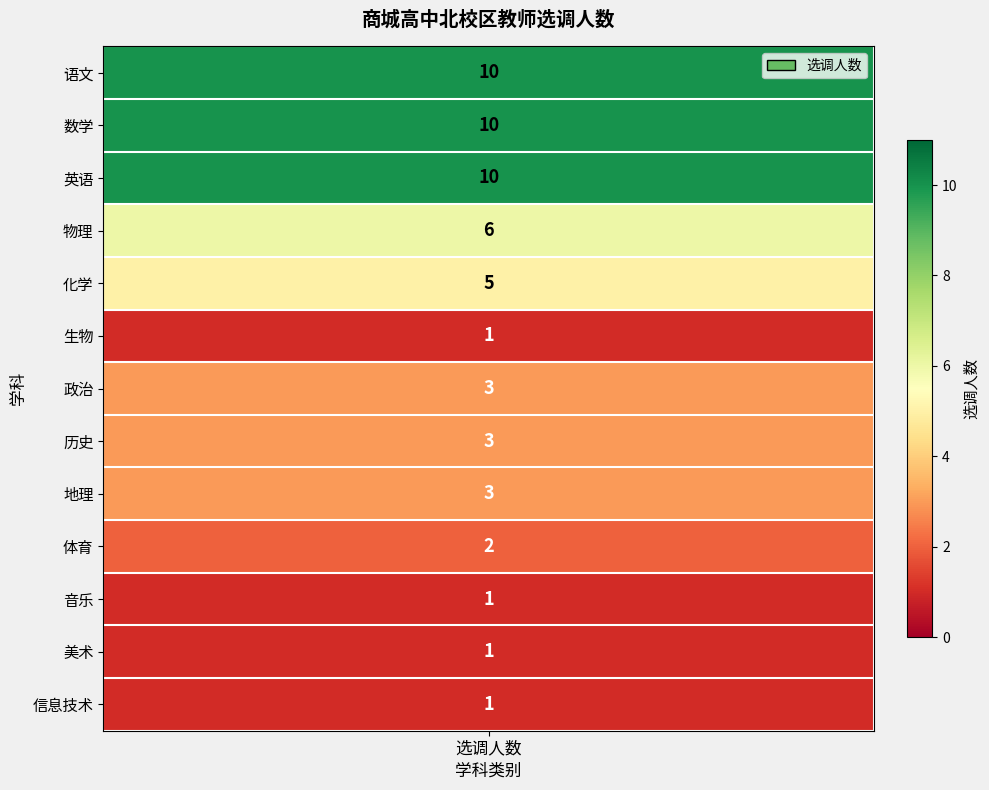

What is the greatest value displayed?

10